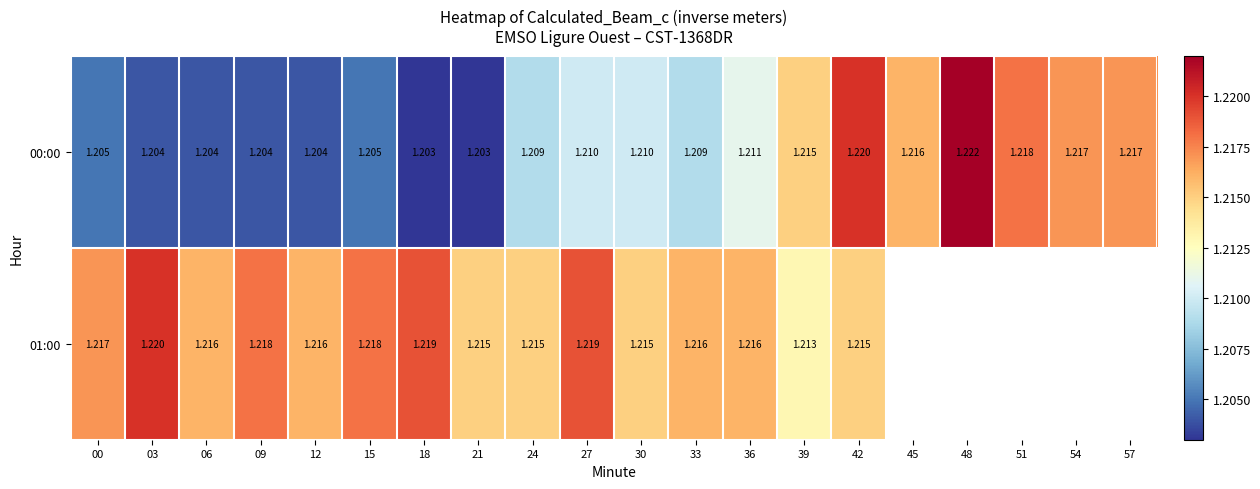

Which has a higher value, 21 or 45?

45